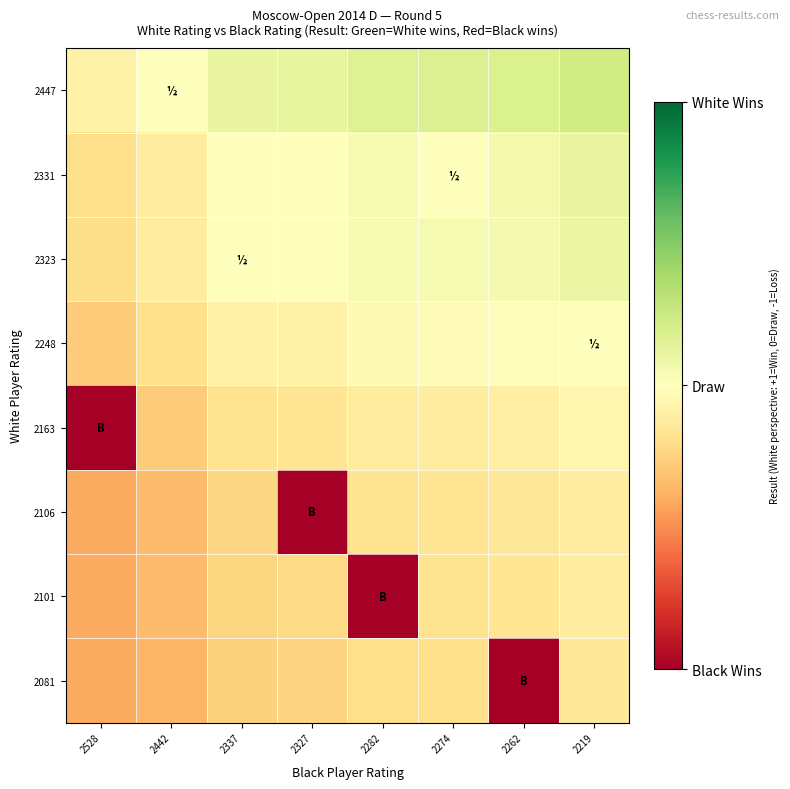

Reading right to left, list all the values displayed in this chart.

2447: 2219=0.2	2262=0.2	2274=0.2	2282=0.2	2327=0.1	2337=0.1	2442=0.0	2528=-0.1
2331: 2219=0.1	2262=0.1	2274=0.0	2282=0.0	2327=0.0	2337=-0.0	2442=-0.1	2528=-0.2
2323: 2219=0.1	2262=0.1	2274=0.0	2282=0.0	2327=-0.0	2337=0.0	2442=-0.1	2528=-0.2
2248: 2219=0.0	2262=-0.0	2274=-0.0	2282=-0.0	2327=-0.1	2337=-0.1	2442=-0.2	2528=-0.3
2163: 2219=-0.1	2262=-0.1	2274=-0.1	2282=-0.1	2327=-0.2	2337=-0.2	2442=-0.3	2528=-1.0
2106: 2219=-0.1	2262=-0.2	2274=-0.2	2282=-0.2	2327=-1.0	2337=-0.2	2442=-0.3	2528=-0.4
2101: 2219=-0.1	2262=-0.2	2274=-0.2	2282=-1.0	2327=-0.2	2337=-0.2	2442=-0.3	2528=-0.4
2081: 2219=-0.1	2262=-1.0	2274=-0.2	2282=-0.2	2327=-0.2	2337=-0.3	2442=-0.4	2528=-0.4